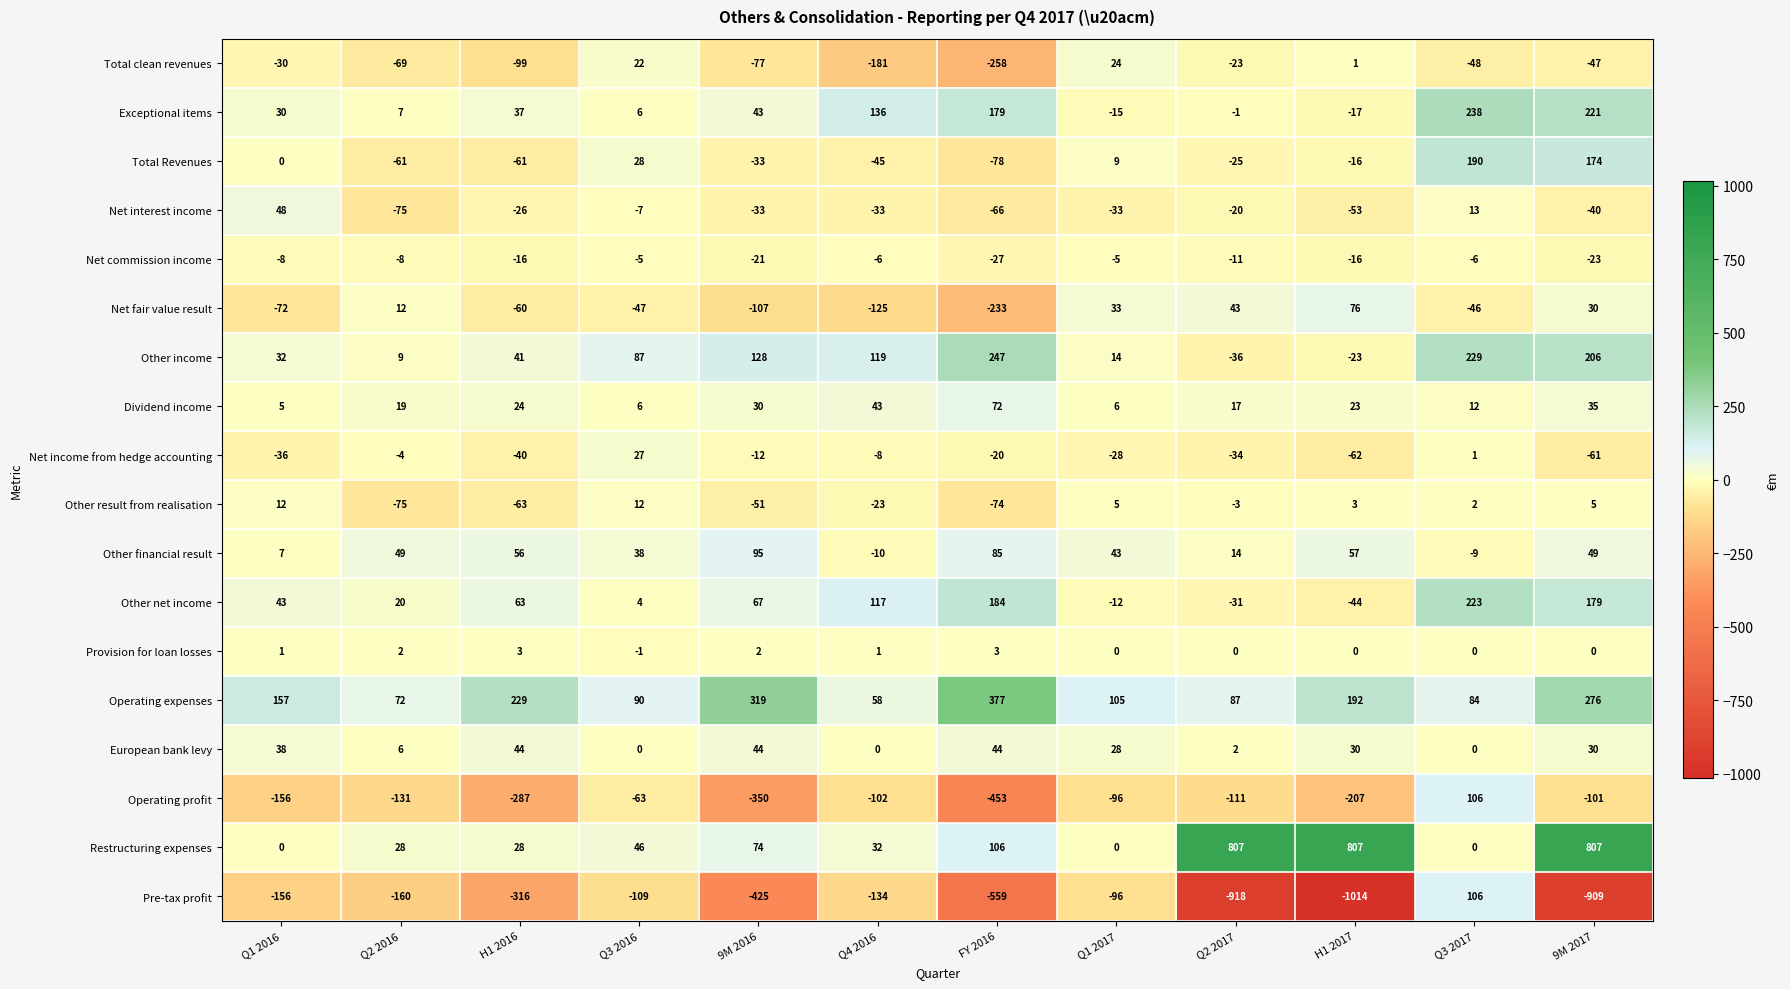

Rank the categories by Other income value from lowest to highest.

Q2 2017, H1 2017, Q2 2016, Q1 2017, Q1 2016, H1 2016, Q3 2016, Q4 2016, 9M 2016, 9M 2017, Q3 2017, FY 2016